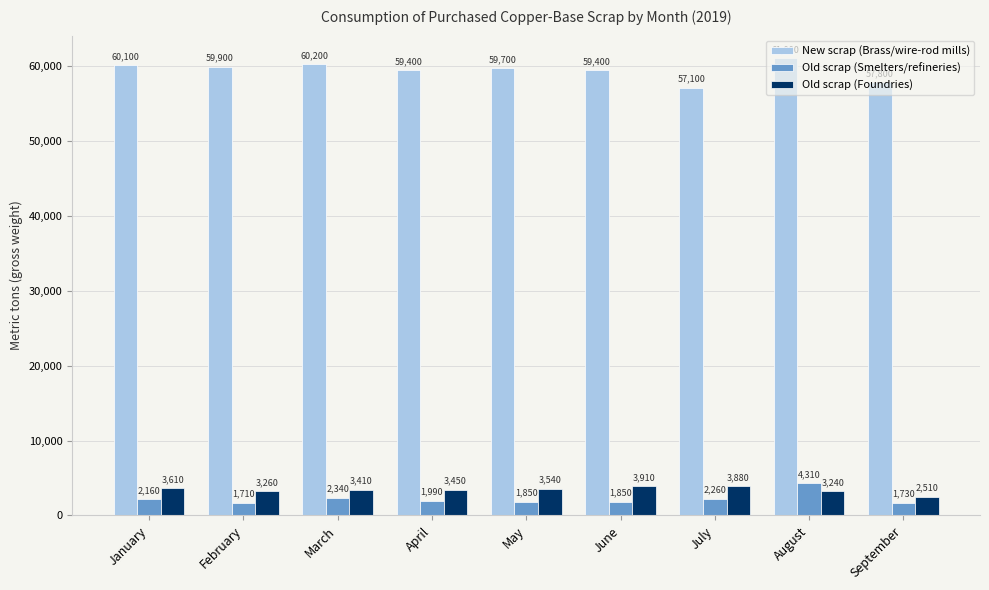

What is the total value across all series at April?

64840